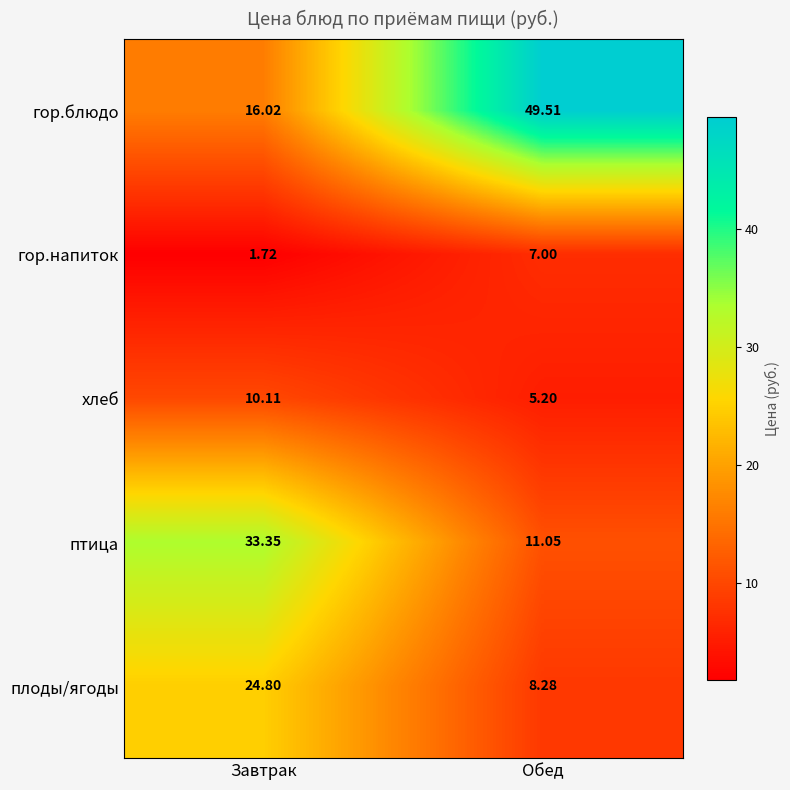

At which label is гор.напиток closest to 4?

Завтрак